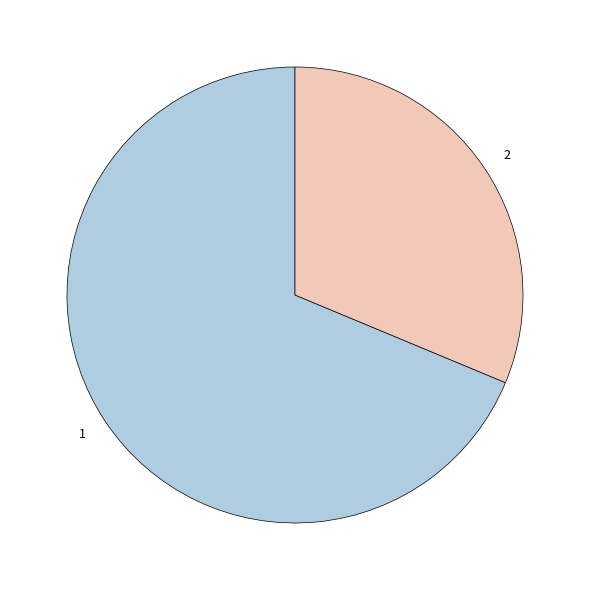

Rank the categories by value from highest to lowest.

1, 2